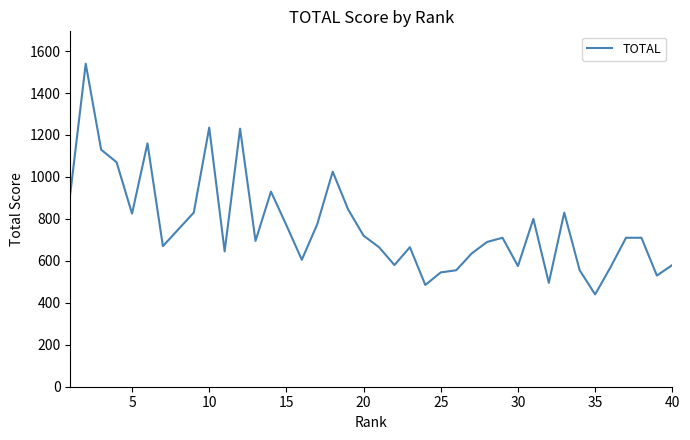

What is the smallest value displayed?

440